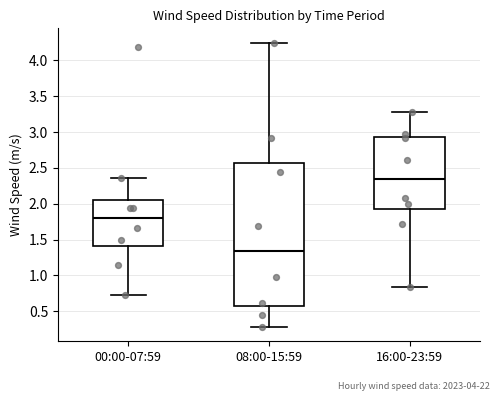

Which box has the lowest median line?

08:00-15:59